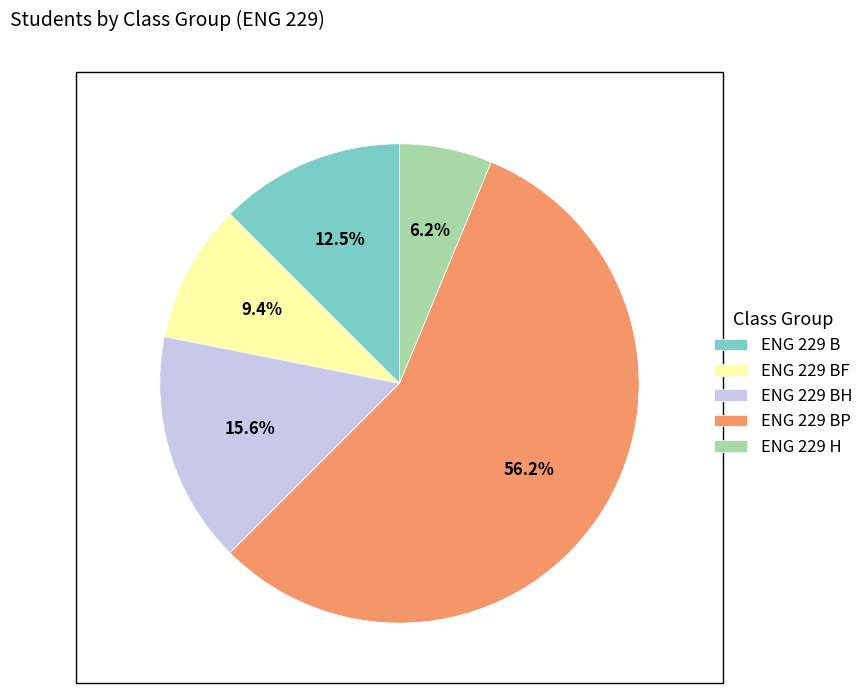

Rank the categories by value from lowest to highest.

ENG 229 H, ENG 229 BF, ENG 229 B, ENG 229 BH, ENG 229 BP